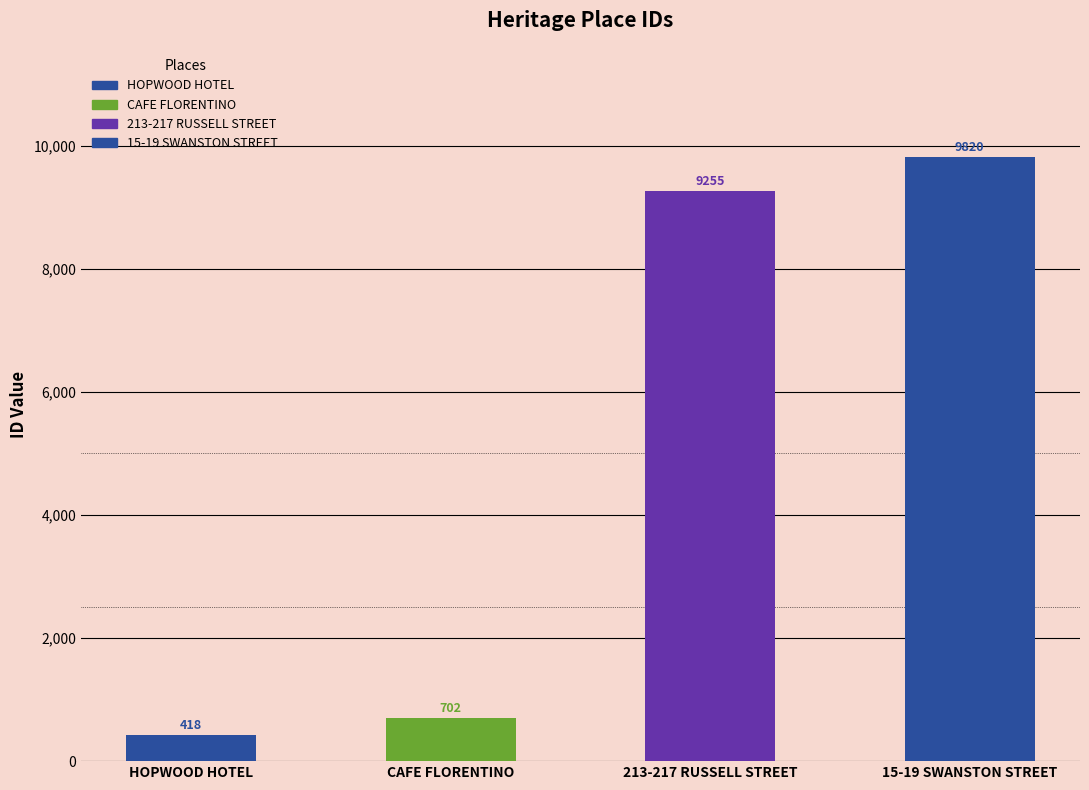

What is the approximate value at 15-19 SWANSTON STREET?

9820